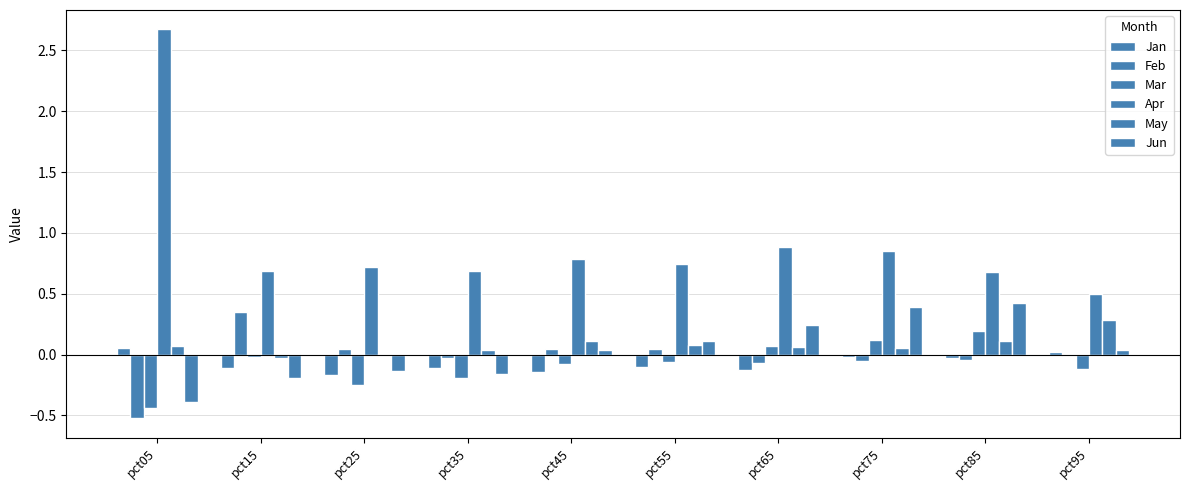

Does the chart contain stacked bars?

No